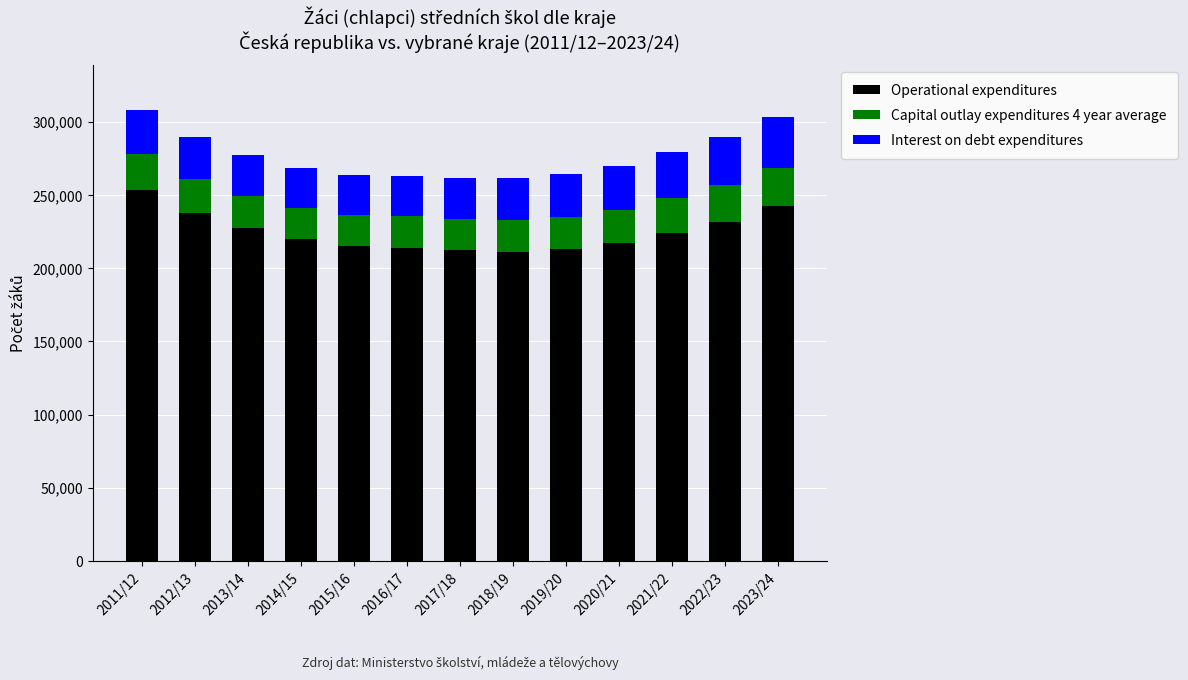

Is it true that Operational expenditures equals 83492 at 2011/12?

False